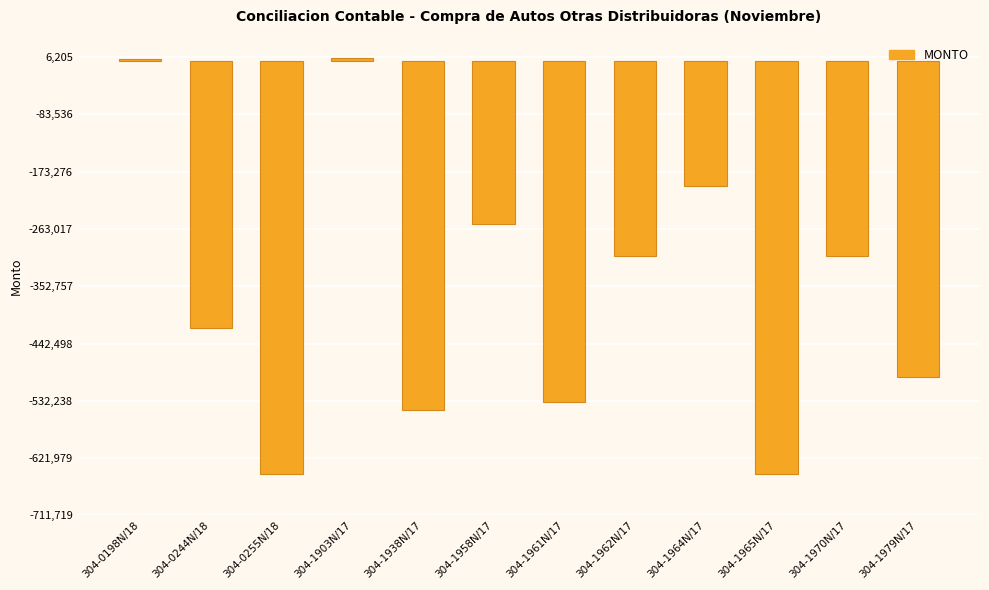

What is the change in value from 304-1958N/17 to 304-1964N/17?

+60485.3